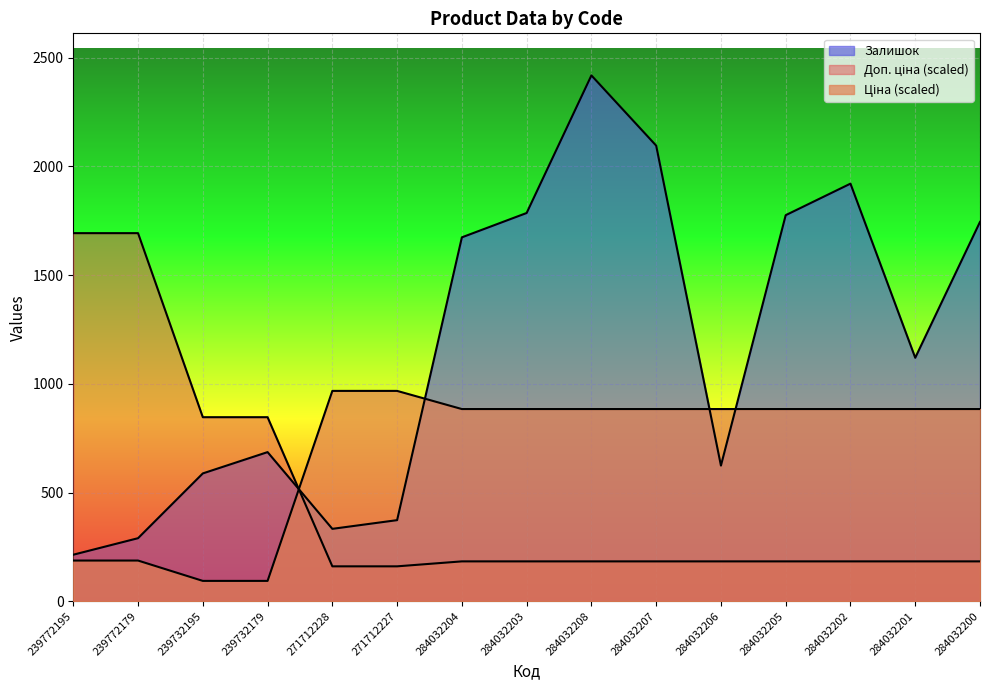

How many data points in Залишок are less than 1120?

7